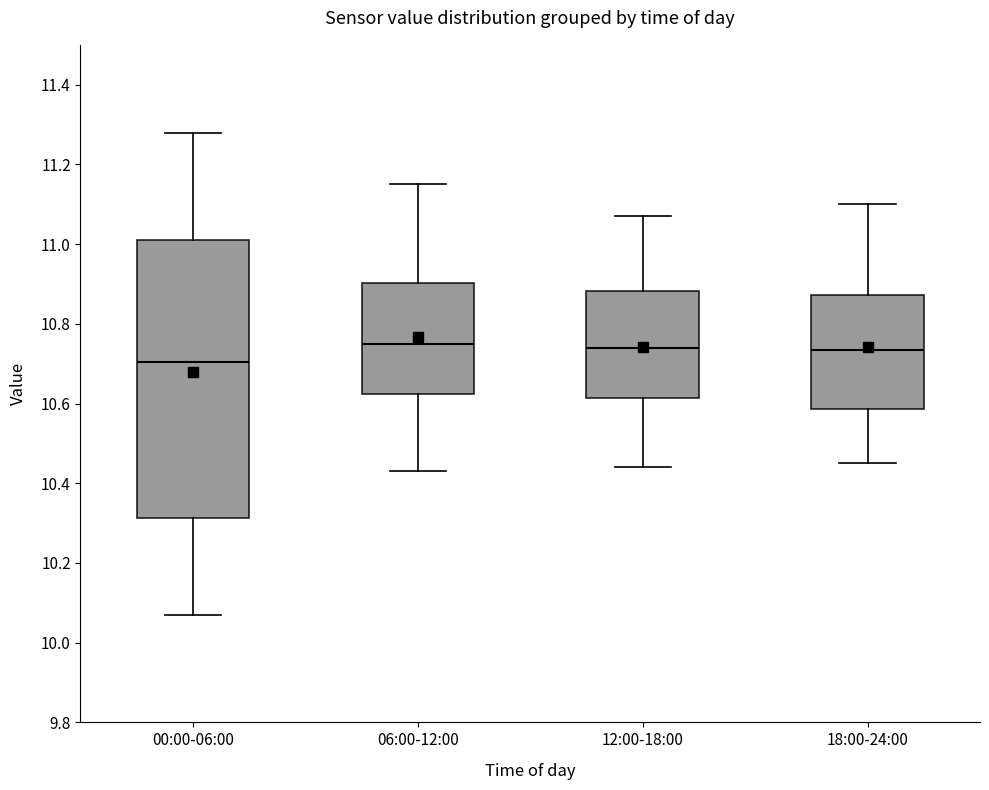

Reading left to right, read every box against the y-axis: the position of its median line, the range the box covers, and the ends of its whiskers. The values are not printed on the chart, so give them approximately, as read against the axis.

00:00-06:00: median 10.70, box 10.32 to 11.02, whiskers 10.08 to 11.28
06:00-12:00: median 10.76, box 10.62 to 10.90, whiskers 10.44 to 11.16
12:00-18:00: median 10.74, box 10.62 to 10.88, whiskers 10.44 to 11.08
18:00-24:00: median 10.74, box 10.58 to 10.88, whiskers 10.46 to 11.10